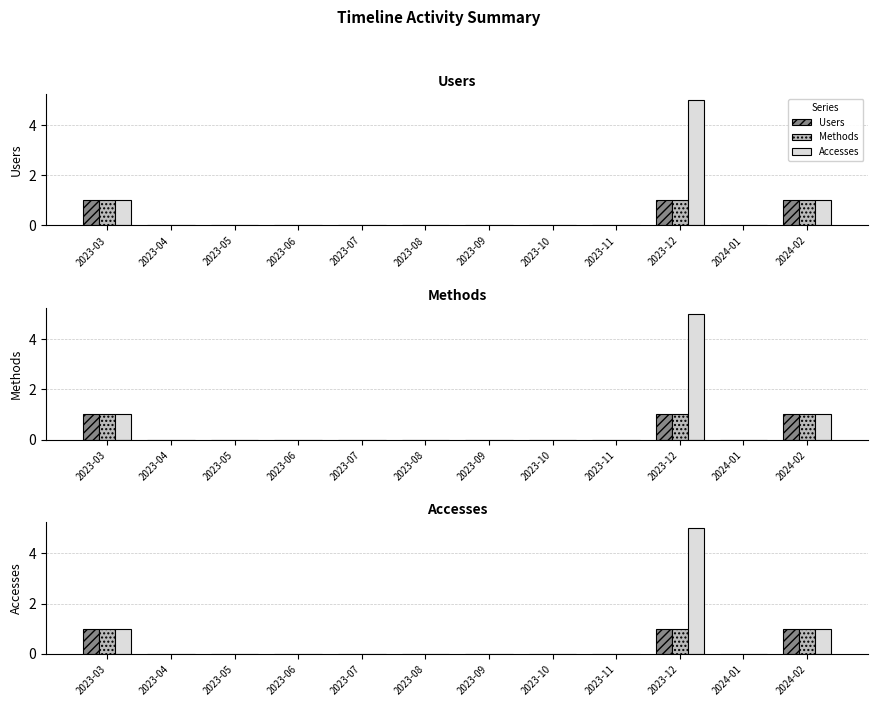

Between 2023-04 and 2024-01, which is larger?

2023-04